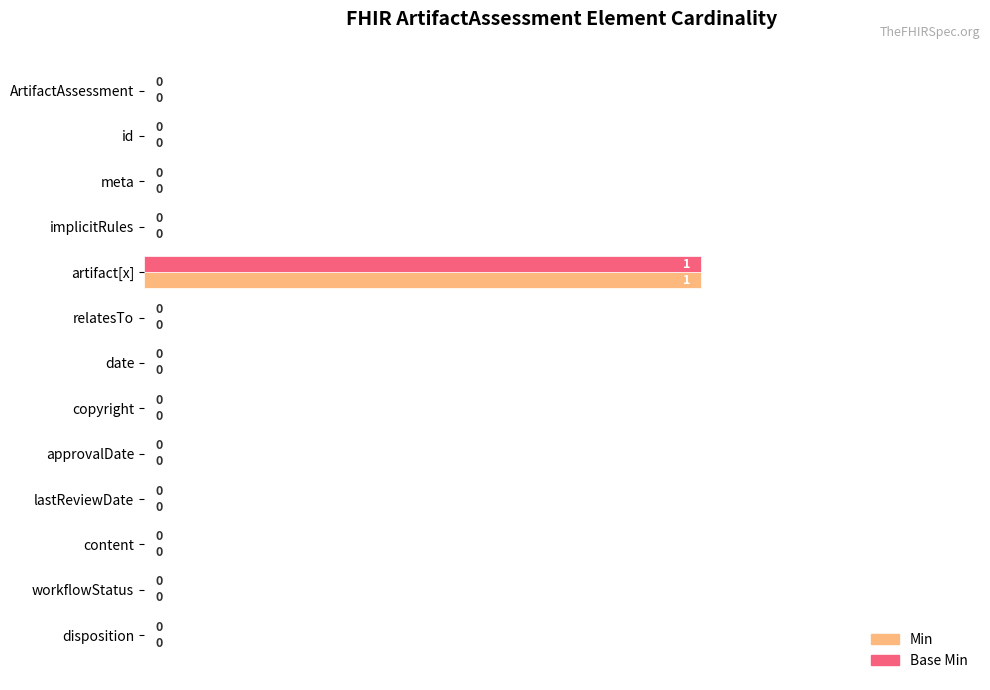

How many Min values are between 0 and 1?

13